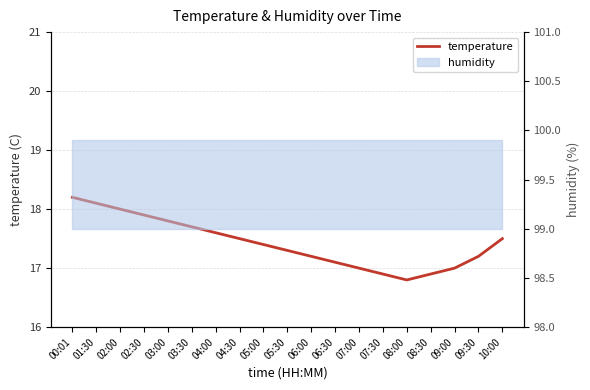

True or false: the data shows 9.9 at 01:30.

False